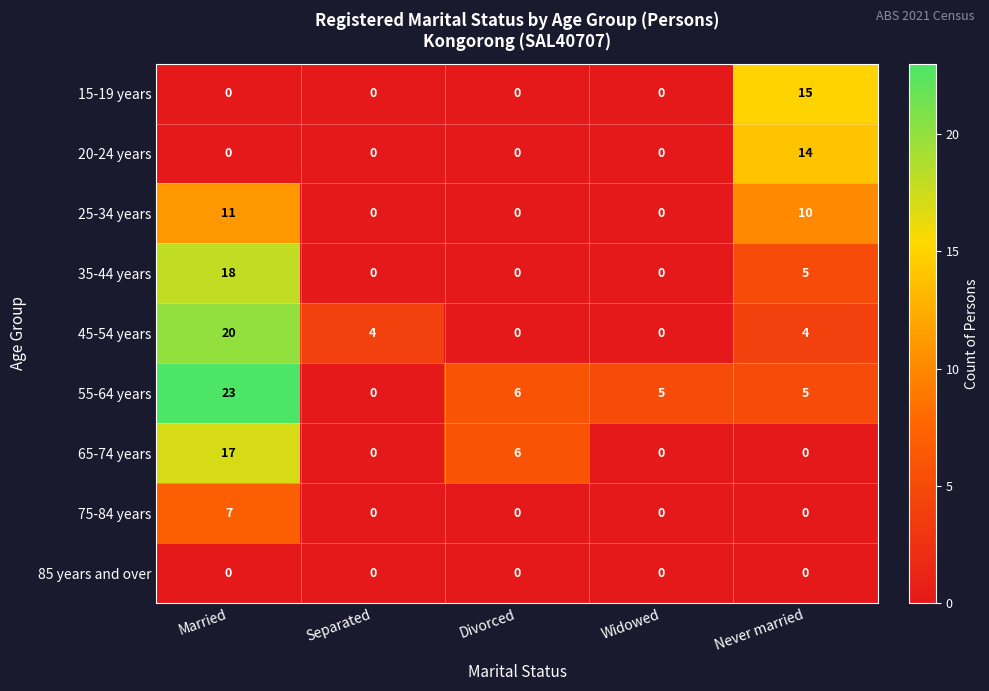

At which category is the sum across all series the highest?

Married